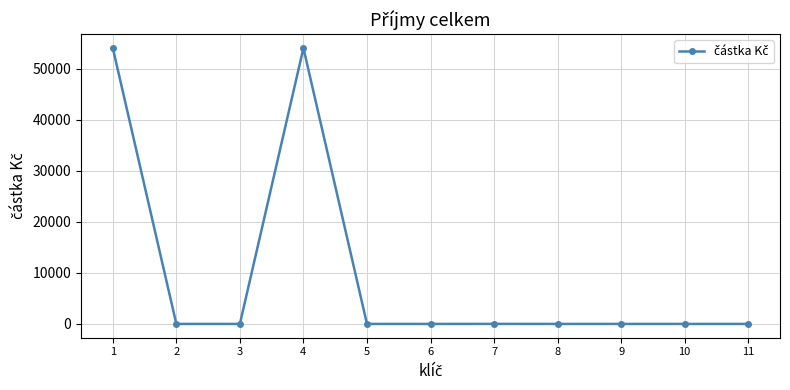

True or false: the data shows 33936 at 3.

False